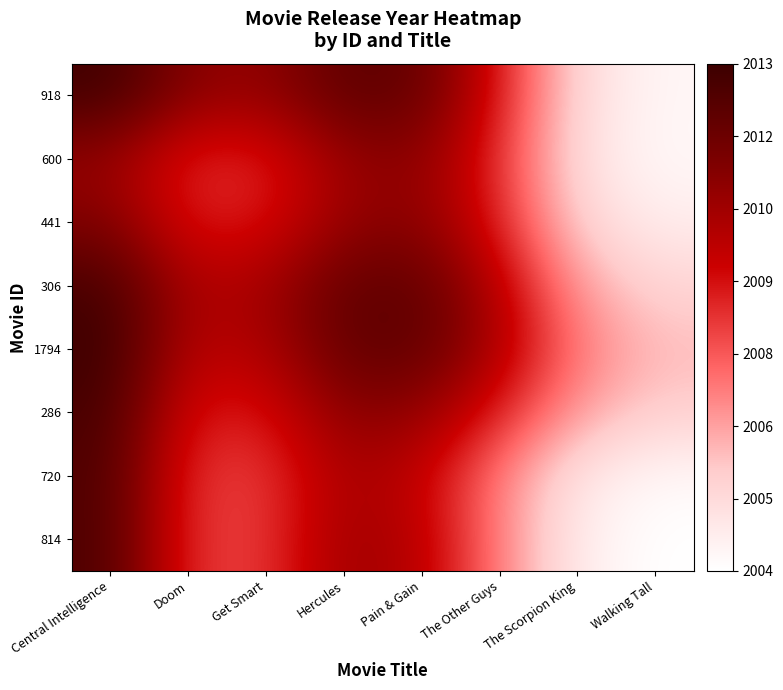

Reading right to left, what are all the values shown in this chart?

918: Walking Tall=2004.0	The Scorpion King=2005.0	The Other Guys=2009.0	Pain & Gain=2012.0	Hercules=2012.3	Get Smart=2010.8	Doom=2011.0	Central Intelligence=2013.1
600: Walking Tall=2003.9	The Scorpion King=2004.8	The Other Guys=2008.5	Pain & Gain=2011.0	Hercules=2010.7	Get Smart=2008.8	Doom=2008.6	Central Intelligence=2010.7
441: Walking Tall=2004.3	The Scorpion King=2005.3	The Other Guys=2008.8	Pain & Gain=2011.1	Hercules=2010.7	Get Smart=2009.0	Doom=2008.8	Central Intelligence=2011.3
306: Walking Tall=2005.2	The Scorpion King=2006.4	The Other Guys=2009.9	Pain & Gain=2012.2	Hercules=2012.1	Get Smart=2010.4	Doom=2010.1	Central Intelligence=2012.9
1794: Walking Tall=2005.9	The Scorpion King=2007.1	The Other Guys=2010.2	Pain & Gain=2012.2	Hercules=2012.1	Get Smart=2010.1	Doom=2009.8	Central Intelligence=2013.2
286: Walking Tall=2005.4	The Scorpion King=2006.4	The Other Guys=2008.8	Pain & Gain=2010.8	Hercules=2011.1	Get Smart=2009.0	Doom=2009.0	Central Intelligence=2012.9
720: Walking Tall=2003.9	The Scorpion King=2004.6	The Other Guys=2007.0	Pain & Gain=2009.6	Hercules=2010.3	Get Smart=2008.3	Doom=2008.4	Central Intelligence=2012.7
814: Walking Tall=2003.6	The Scorpion King=2004.3	The Other Guys=2007.0	Pain & Gain=2009.9	Hercules=2010.5	Get Smart=2008.3	Doom=2008.3	Central Intelligence=2012.7